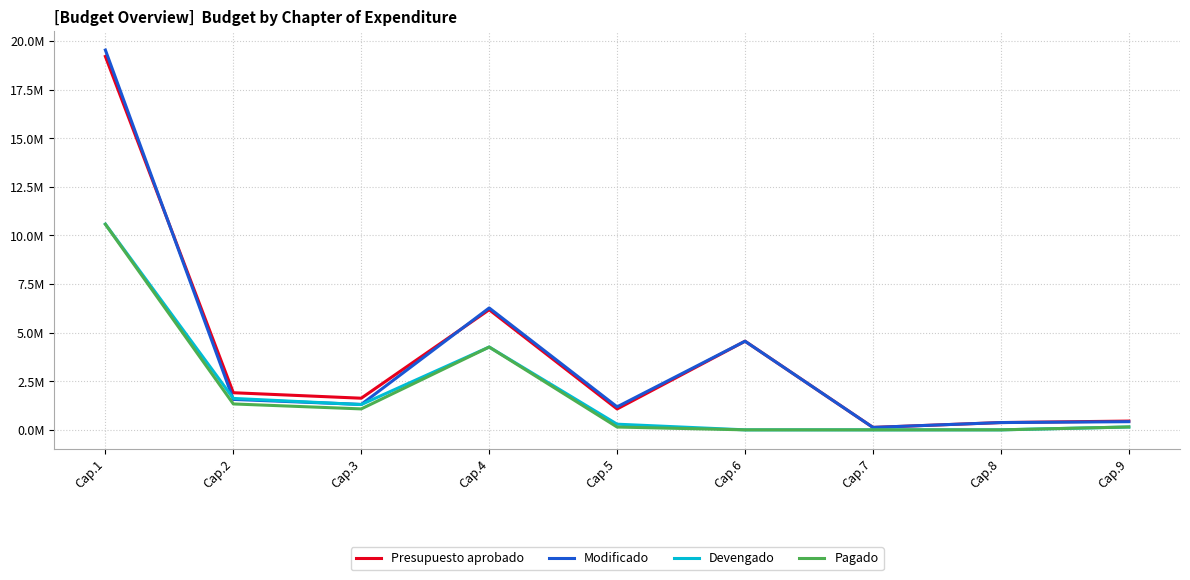

Reading right to left, what are all the values shown in this chart?

Presupuesto aprobado: 451234.3	375000.0	125000.0	4560636.6	1075000.2	6181163.4	1627776.5	1910005.5	19212004.5
Modificado: 420241.0	375000.0	125000.0	4560636.6	1184061.7	6271945.6	1308072.3	1566204.7	19541836.0
Devengado: 147775.4	0.0	0.0	0.0	290961.5	4260785.8	1301112.2	1617071.9	10585561.6
Pagado: 147775.4	0.0	0.0	0.0	144806.5	4260785.8	1077957.9	1332937.7	10576224.2